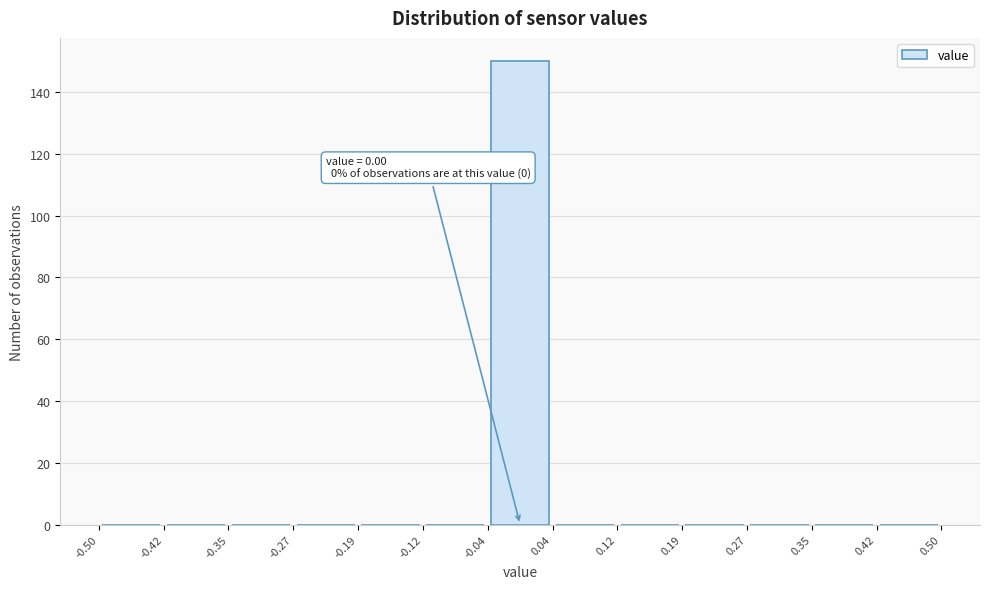

Over which range of the x-axis is the bar tallest?

-0.04 to 0.04